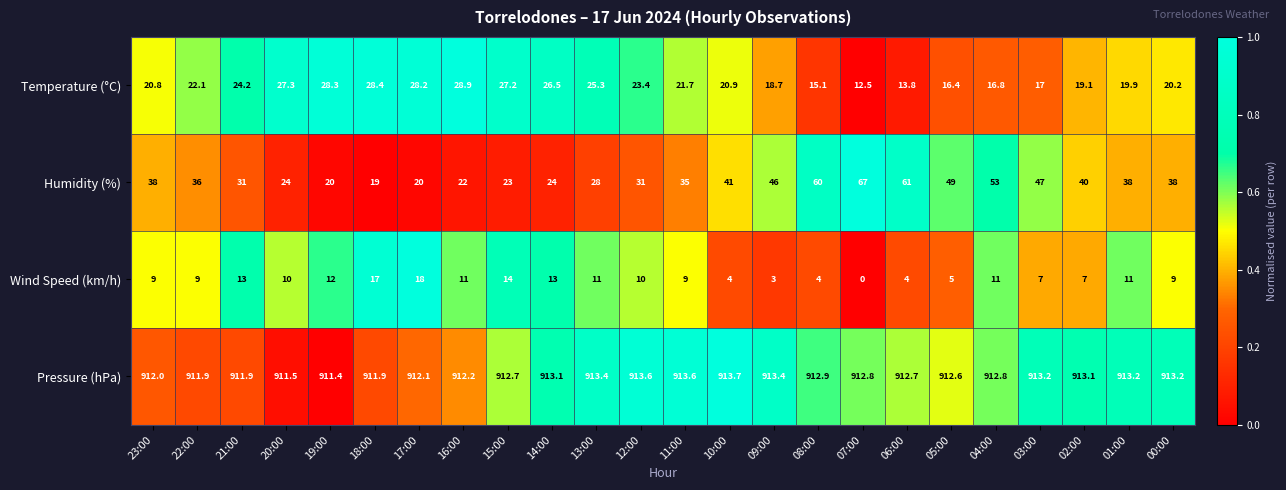

What is the total value across all series at 16:00?

974.1